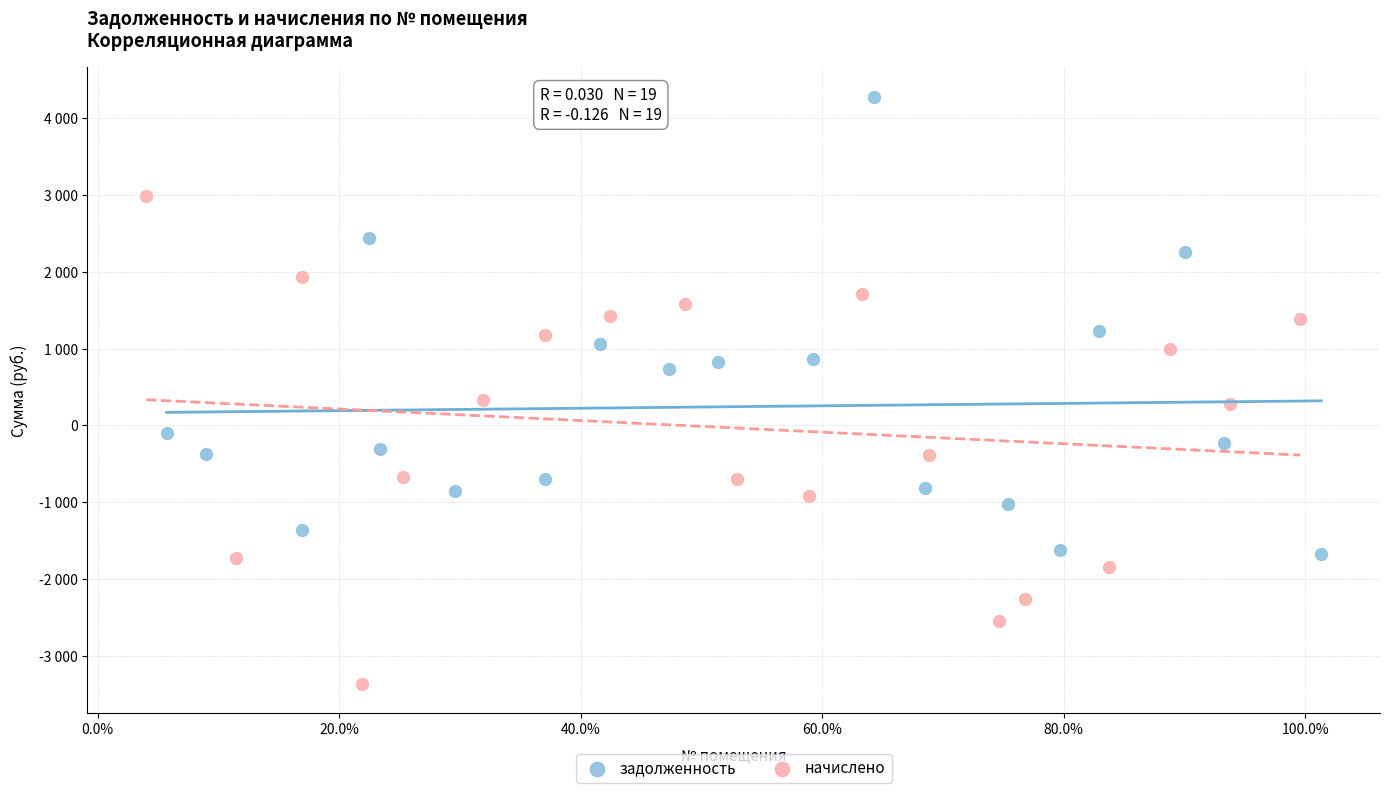

What are all the series names shown in the legend?

задолженность, начислено